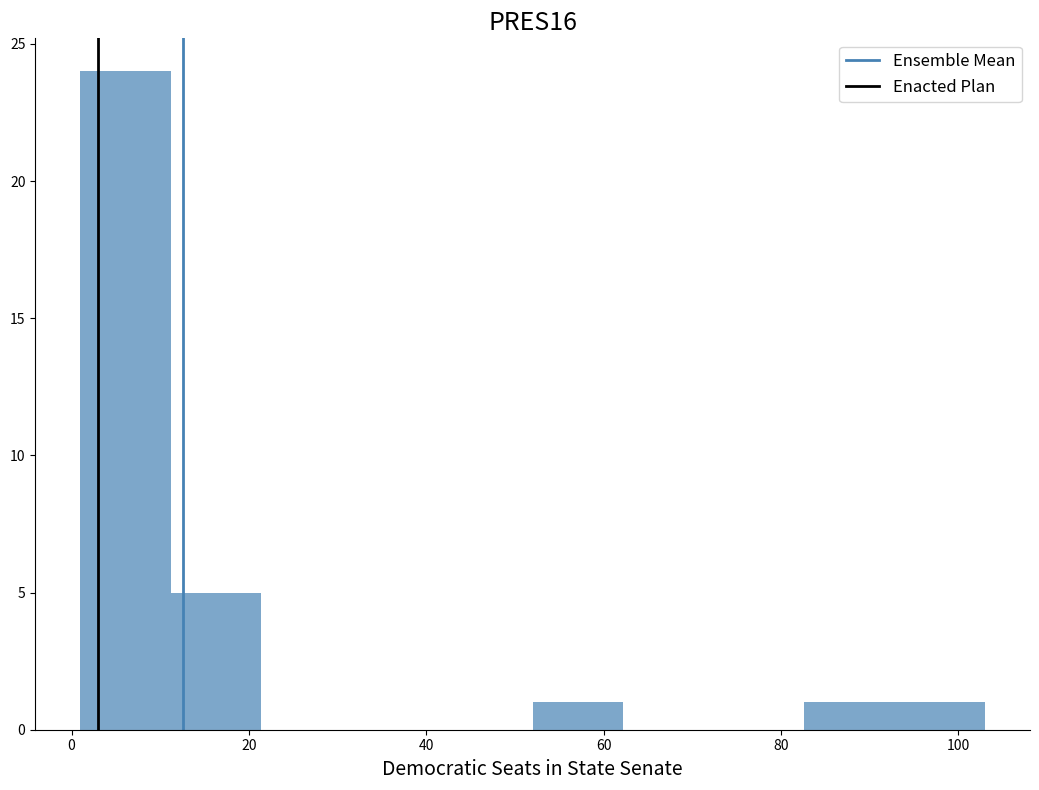

Reading left to right, list every bar in this chart as the range it spans on the x-axis followed by its height. Neither the bar edges nor the heights are printed on the chart, so give them approximately, as read against the axes.

1.0 to 11.2: 24
11.2 to 21.4: 5
21.4 to 31.6: 0
31.6 to 41.8: 0
41.8 to 52.0: 0
52.0 to 62.2: 1
62.2 to 72.4: 0
72.4 to 82.6: 0
82.6 to 92.8: 1
92.8 to 103.0: 1